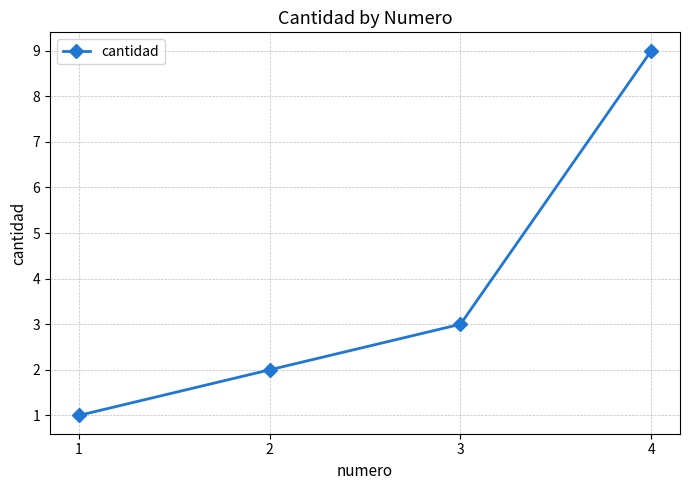

At which label is the value closest to 5?

3